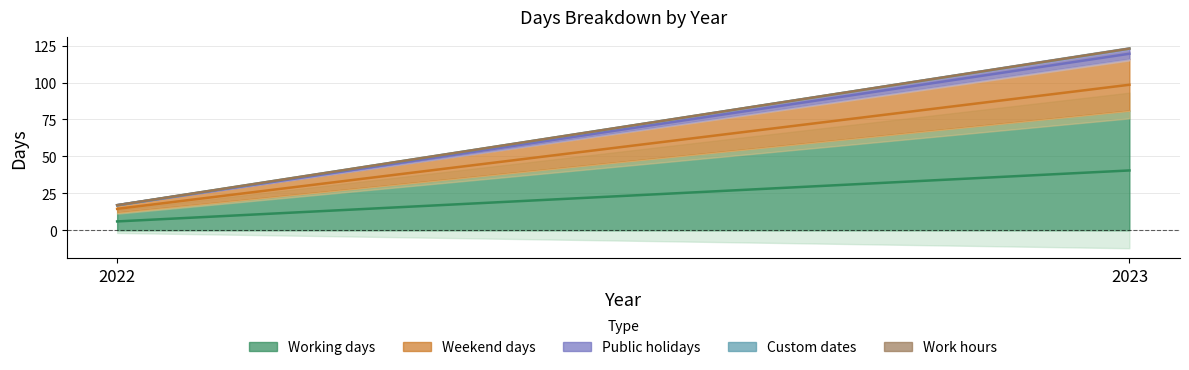

Reading right to left, extract all data points from this chart.

Working days: 81	12
Weekend days: 35	5
Public holidays: 7	0
Custom dates: 0	0
Work hours: 0	0